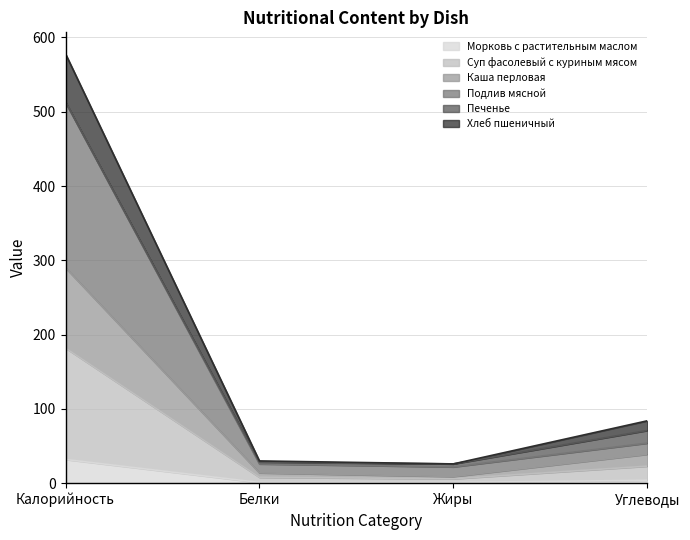

What is the highest value of the Морковь с растительным маслом series?

32